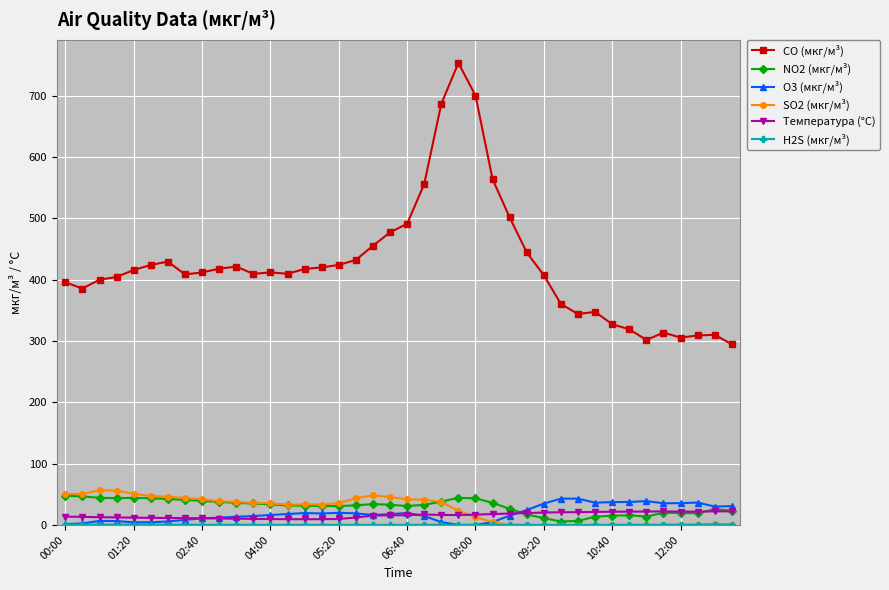

True or false: CO (мкг/м³) has more than 0 interior local peaks.

True